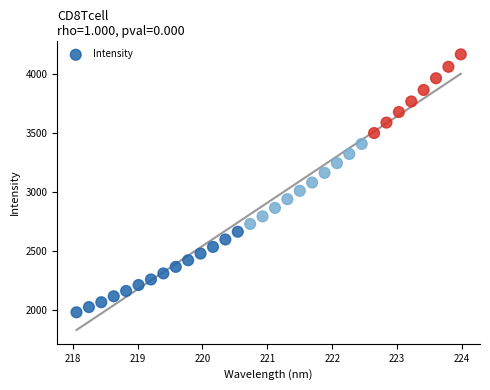

What is the range of Y values (max minus min)?

2187.4